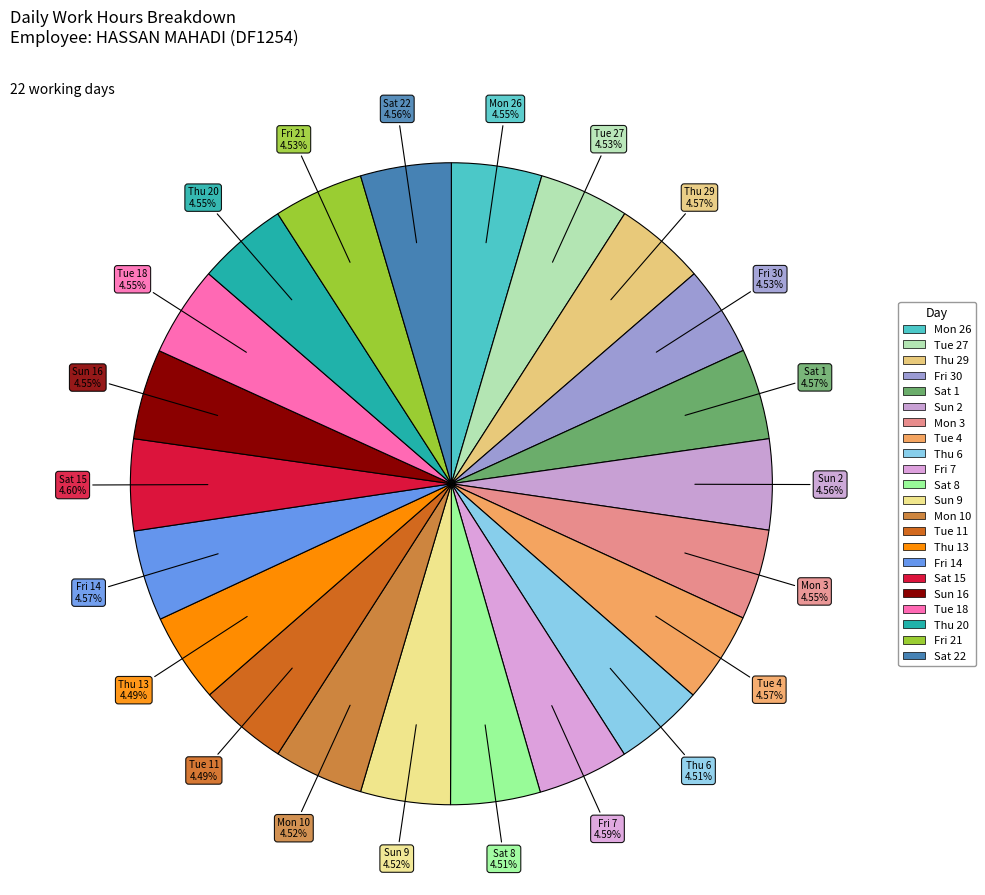

How many segments does this pie chart have?

22